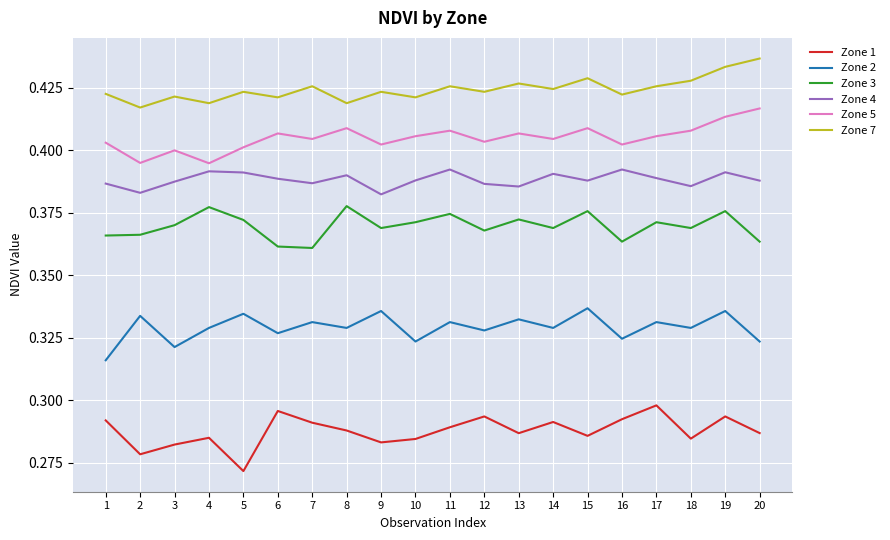

True or false: Zone 4 and Zone 5 intersect in this chart.

False